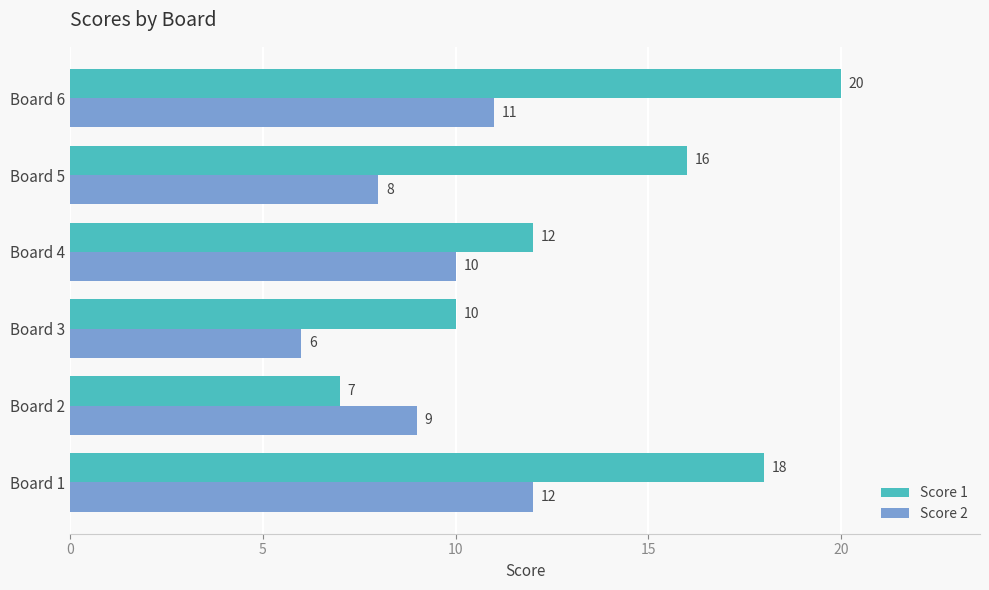

The value of Score 2 at Board 6 is 18. True or false?

False